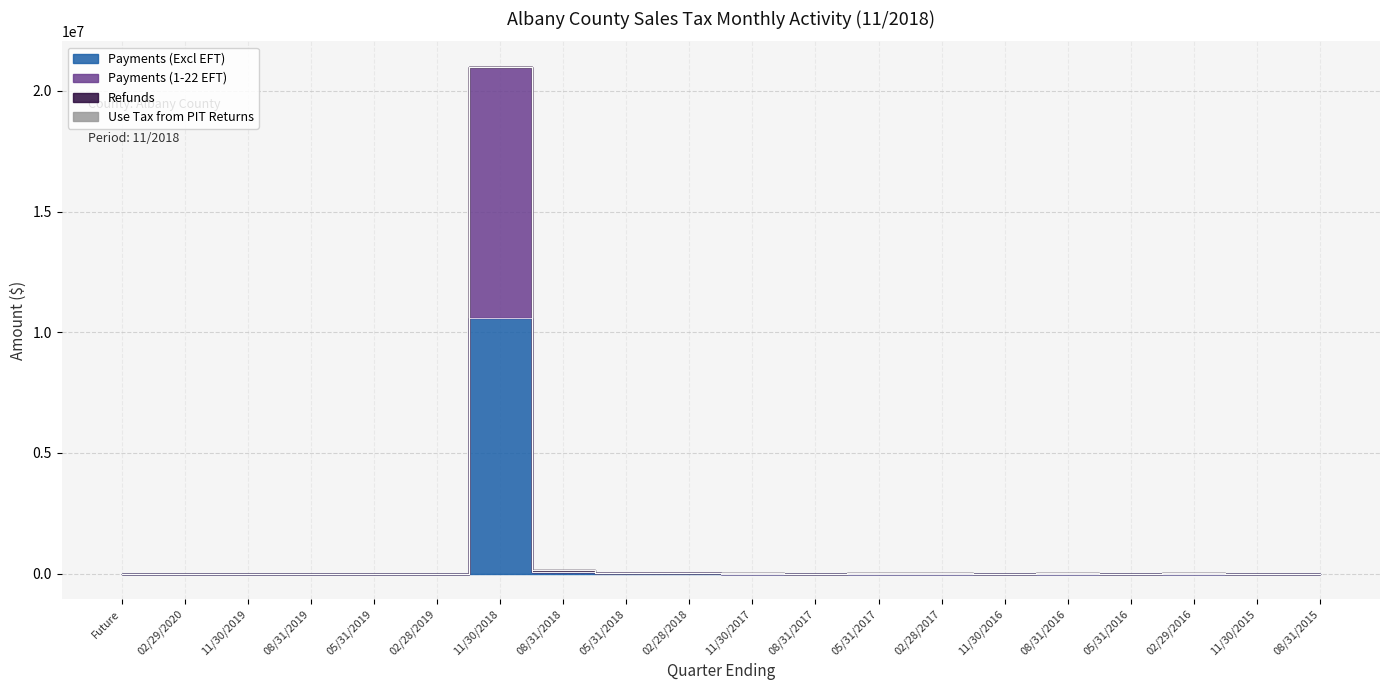

What position from the left is 08/31/2017?

12